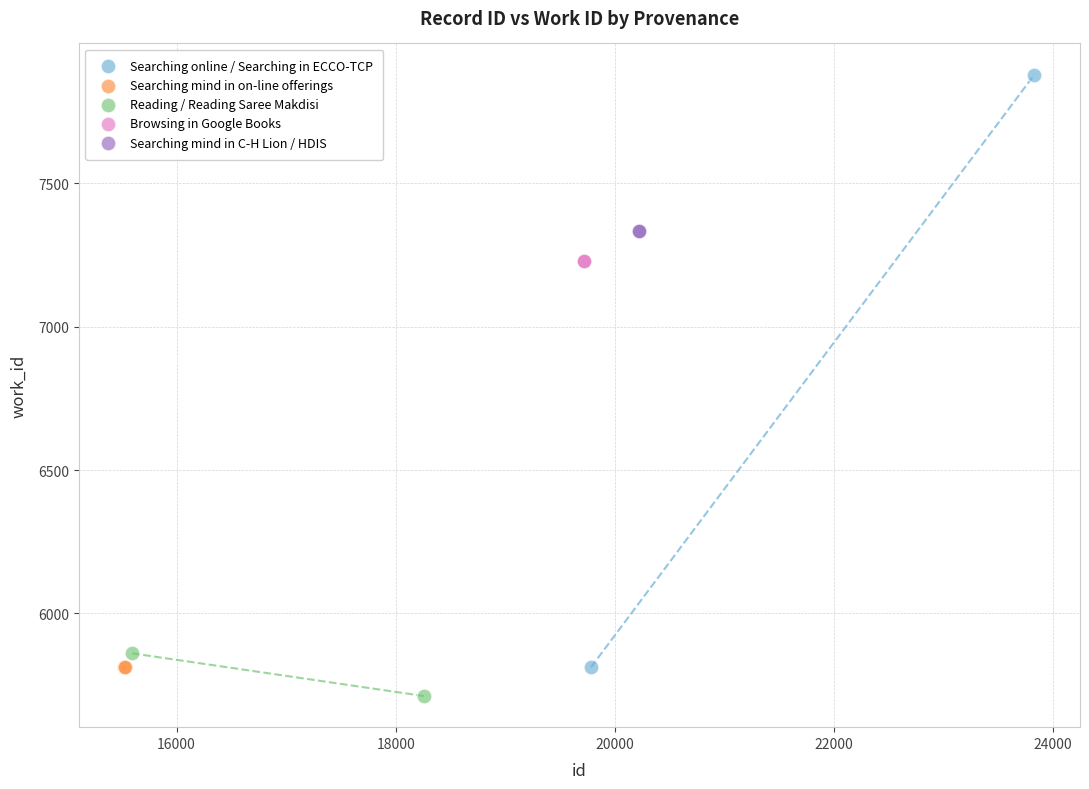

What are all the series names shown in the legend?

Searching online / Searching in ECCO-TCP, Searching mind in on-line offerings, Reading / Reading Saree Makdisi, Browsing in Google Books, Searching mind in C-H Lion / HDIS